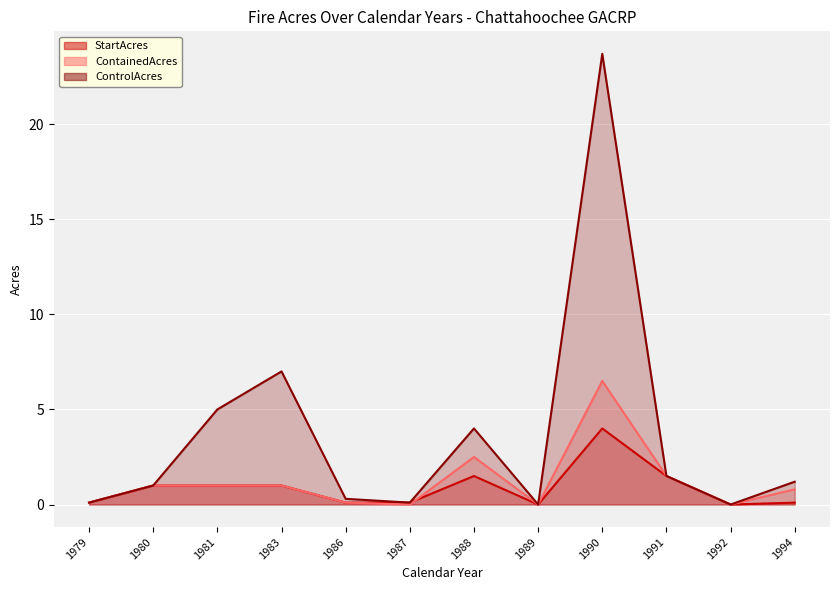

Reading left to right, list all the values displayed in this chart.

StartAcres: 1979=0.1	1980=1.0	1981=1.0	1983=1.0	1986=0.1	1987=0.1	1988=1.5	1989=0.0	1990=4.0	1991=1.5	1992=0.0	1994=0.1
ContainedAcres: 1979=0.1	1980=1.0	1981=1.0	1983=1.0	1986=0.1	1987=0.0	1988=2.5	1989=0.0	1990=6.5	1991=1.5	1992=0.0	1994=0.8
ControlAcres: 1979=0.1	1980=1.0	1981=5.0	1983=7.0	1986=0.3	1987=0.1	1988=4.0	1989=0.0	1990=23.7	1991=1.5	1992=0.0	1994=1.2